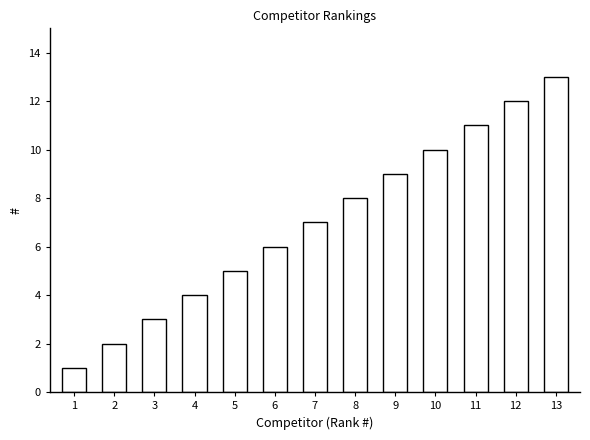

What value does the data have at 13, to the nearest 5?

15